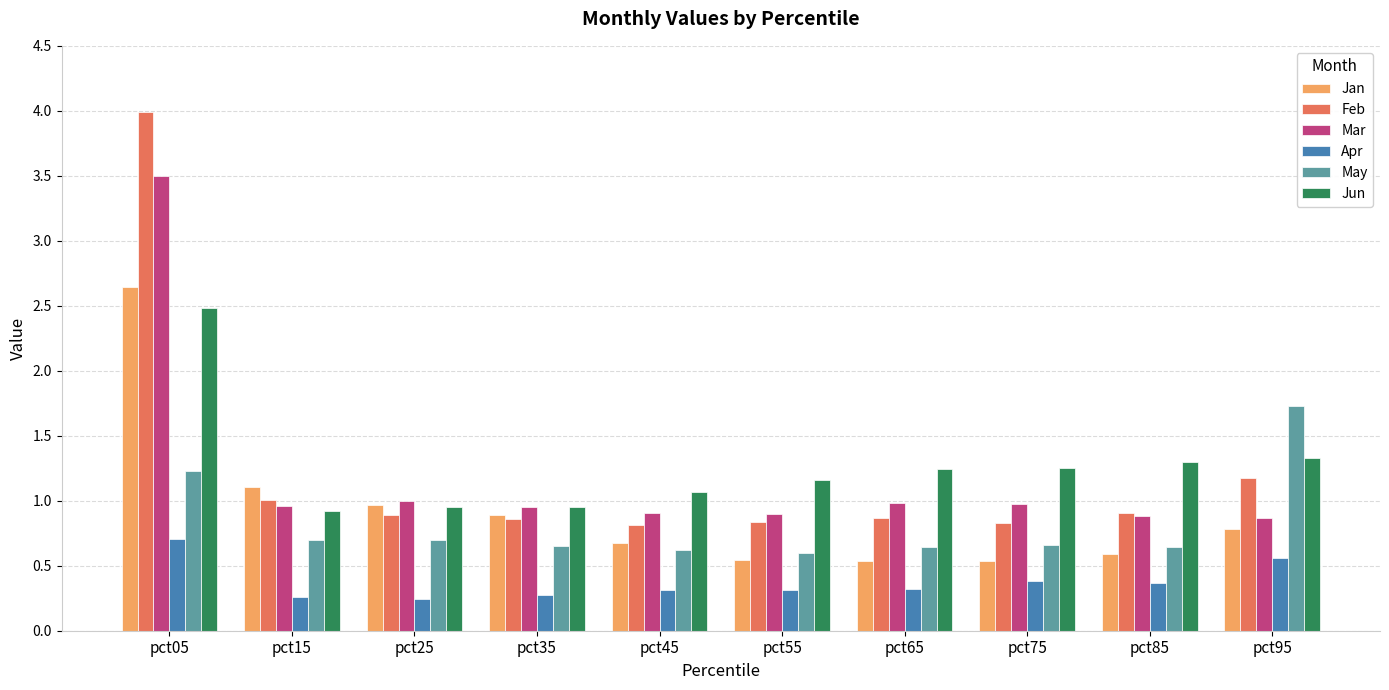

Is the value of Jan at pct55 greater than the value of Mar at pct55?

No